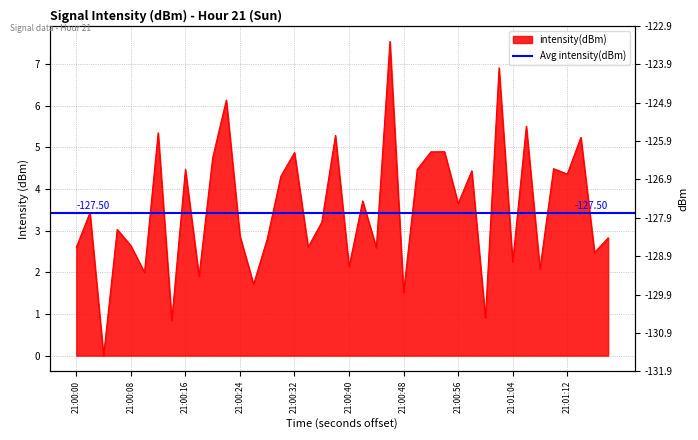

How many interior local valleys (lower than both neighbors) does the data have?

15